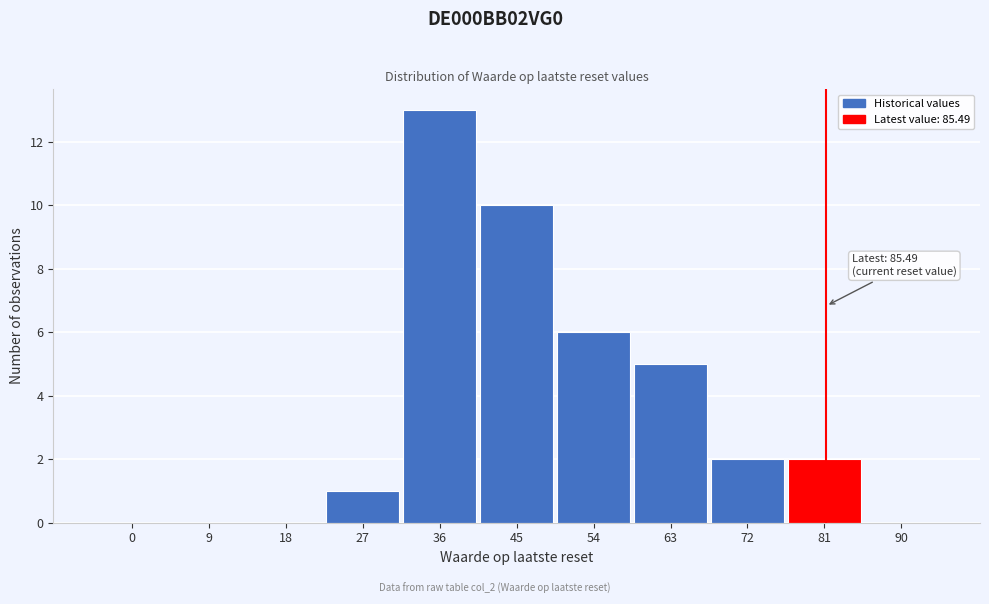

Reading left to right, list all the values displayed in this chart.

0=0	9=0	18=0	27=1	36=13	45=10	54=6	63=5	72=2	81=2	90=0